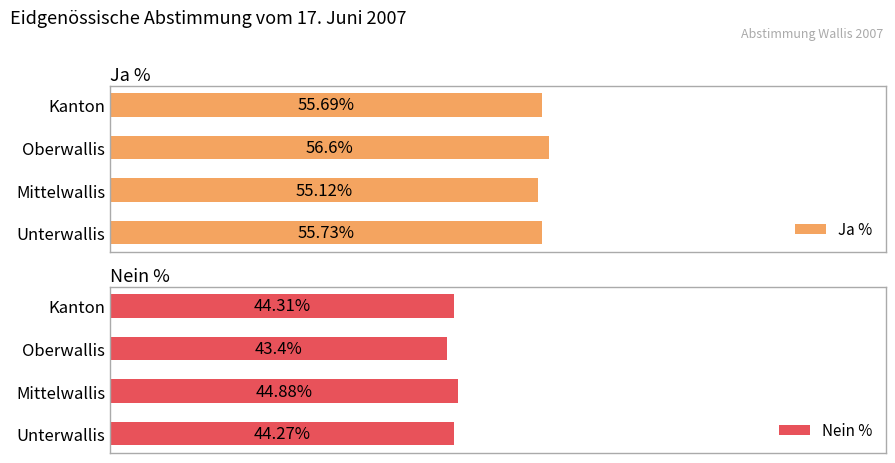

Rank the categories by Ja % value from lowest to highest.

Mittelwallis, Kanton, Unterwallis, Oberwallis